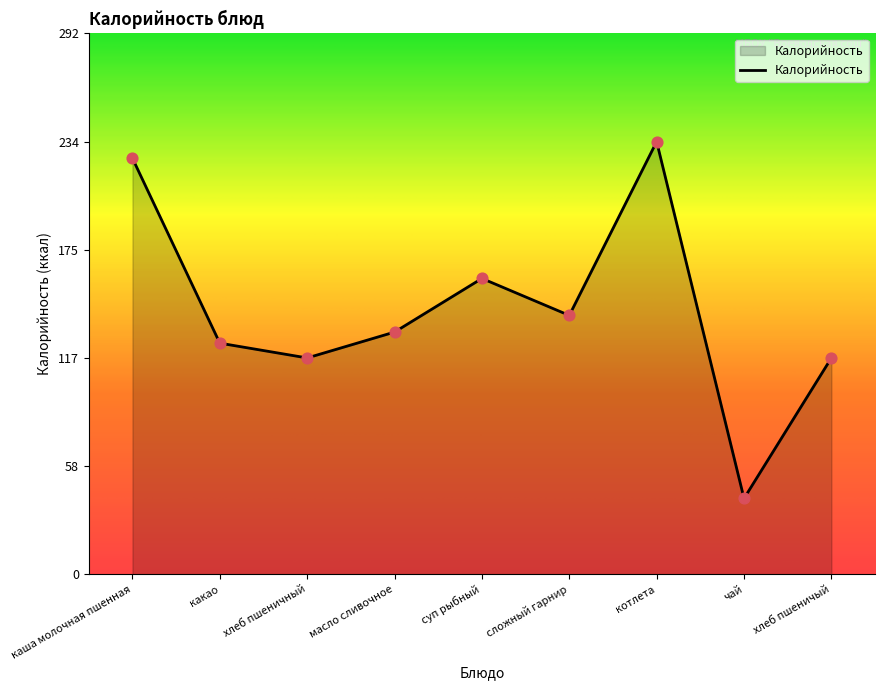

Which has a higher value, каша молочная пшенная or чай?

каша молочная пшенная